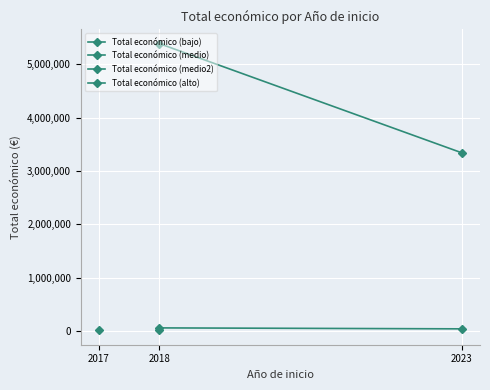

Between 2018 and 2023, which series saw the biggest shift?

Total económico (alto)